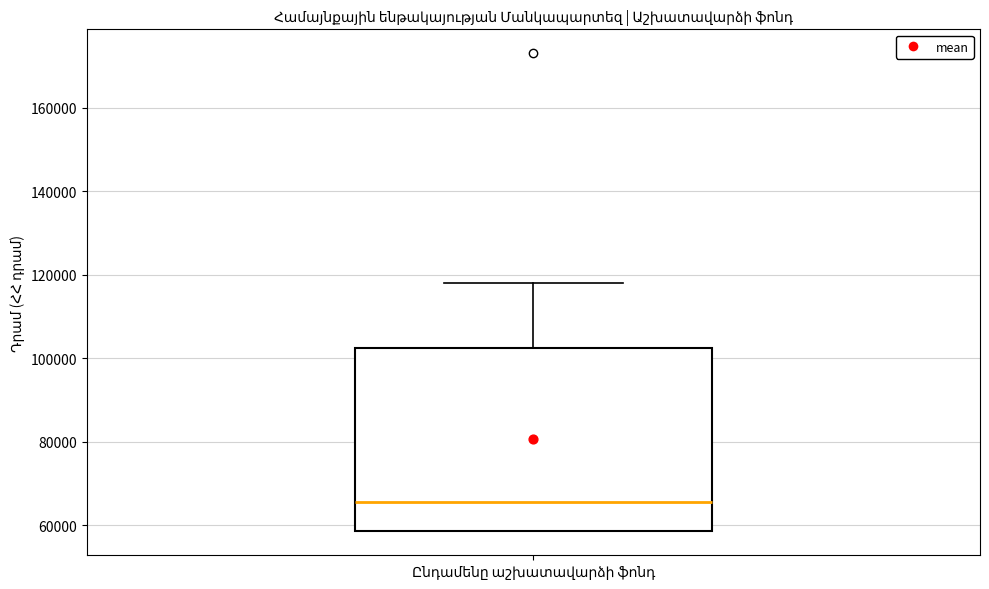

Transcribe this box plot: give where the median line is, the range the box spans, and where the two whiskers end, as read against the y-axis. The values are not printed on the chart, so give them approximately, as read against the axis.

median 66000, box 58000 to 102000, whiskers 58000 to 118000